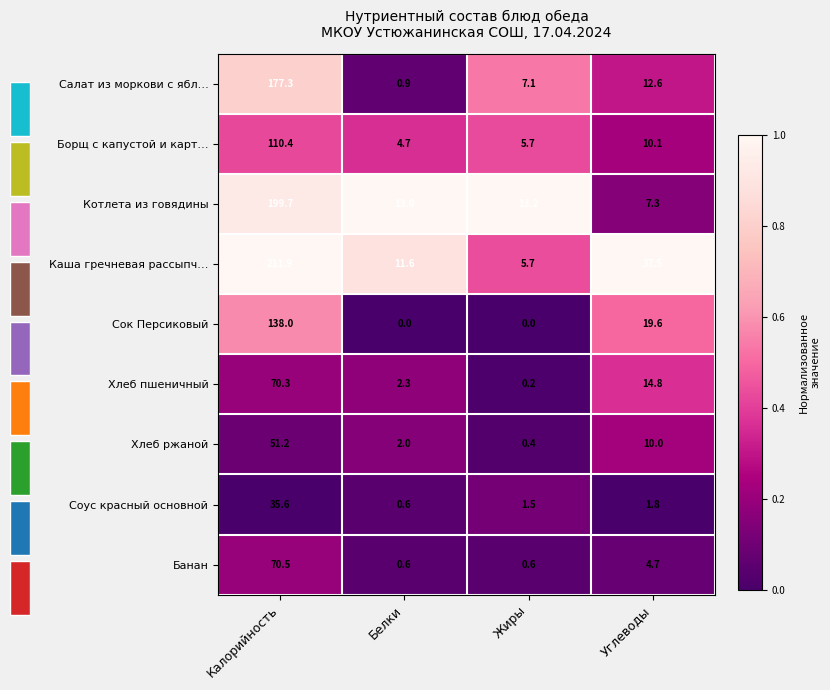

Reading left to right, transcribe all the data shown in this chart.

Салат из моркови с ябл…: Калорийность=177.3	Белки=0.9	Жиры=7.1	Углеводы=12.6
Борщ с капустой и карт…: Калорийность=110.4	Белки=4.7	Жиры=5.7	Углеводы=10.1
Котлета из говядины: Калорийность=199.7	Белки=13.0	Жиры=13.2	Углеводы=7.3
Каша гречневая рассыпч…: Калорийность=211.9	Белки=11.6	Жиры=5.7	Углеводы=37.5
Сок Персиковый: Калорийность=138.0	Белки=0.0	Жиры=0.0	Углеводы=19.6
Хлеб пшеничный: Калорийность=70.3	Белки=2.3	Жиры=0.2	Углеводы=14.8
Хлеб ржаной: Калорийность=51.2	Белки=2.0	Жиры=0.4	Углеводы=10.0
Соус красный основной: Калорийность=35.6	Белки=0.6	Жиры=1.5	Углеводы=1.8
Банан: Калорийность=70.5	Белки=0.6	Жиры=0.6	Углеводы=4.7